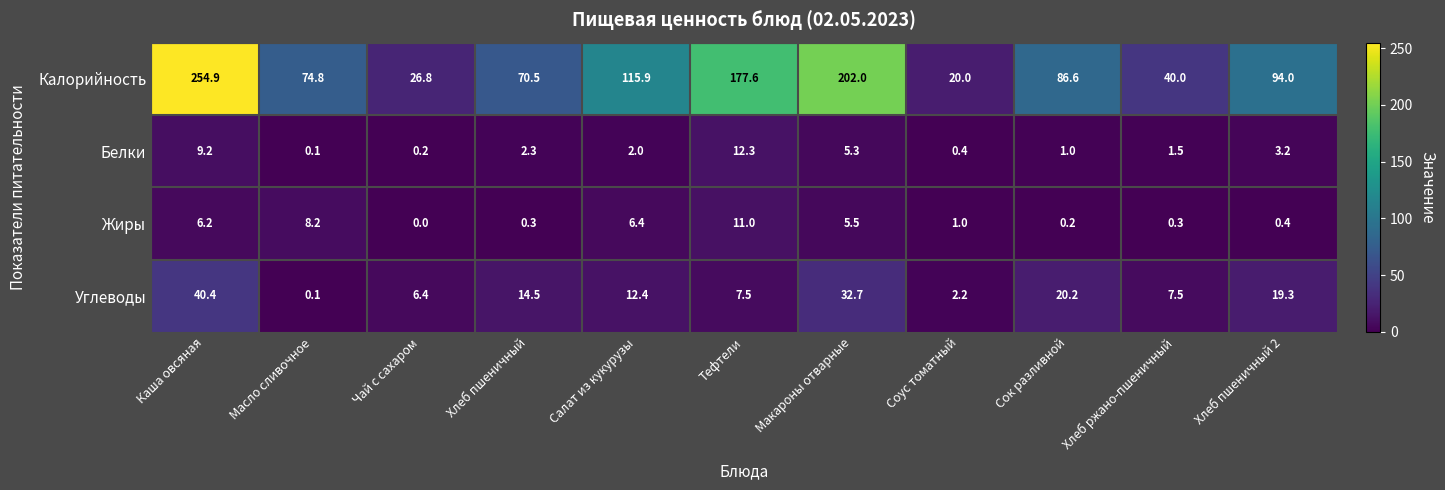

Is it true that Белки equals 20.7 at Тефтели?

False